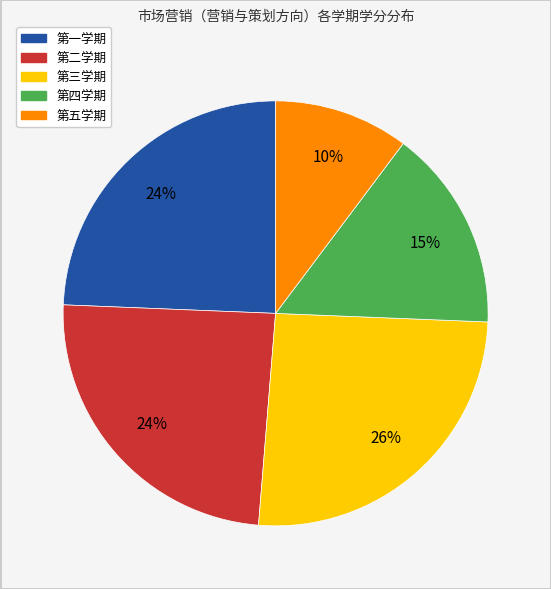

Does 第五学期 represent more than half of the total?

No